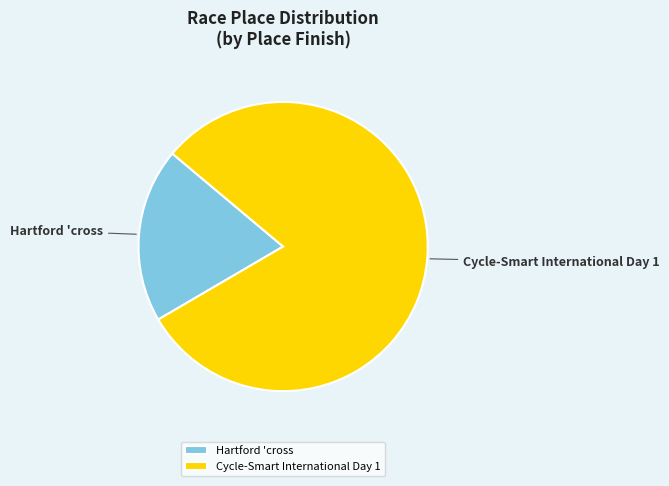

How many slices are in this pie chart?

2